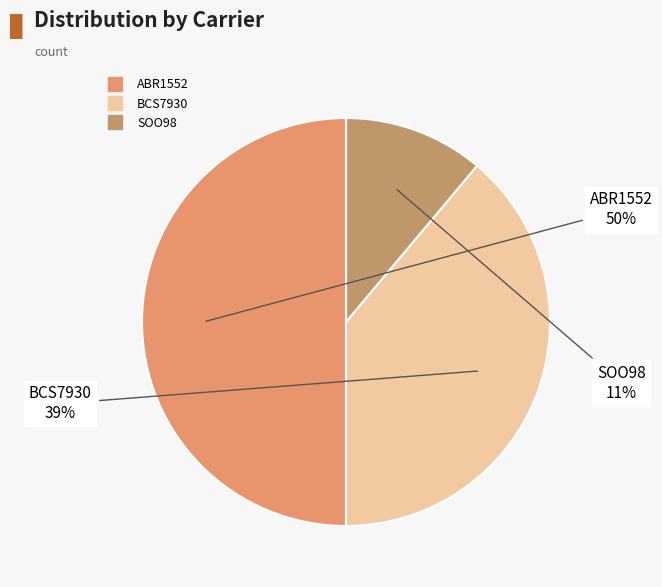

What percentage is the BCS7930 slice, to the nearest percent?

39%